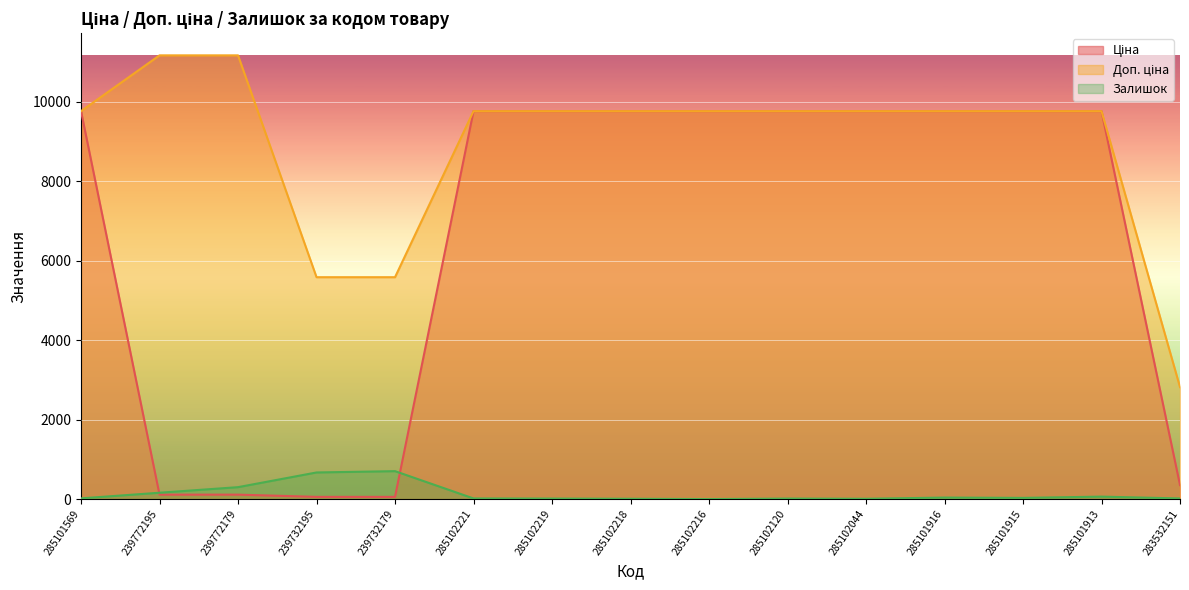

How many data points in Ціна are less than 9764?

5